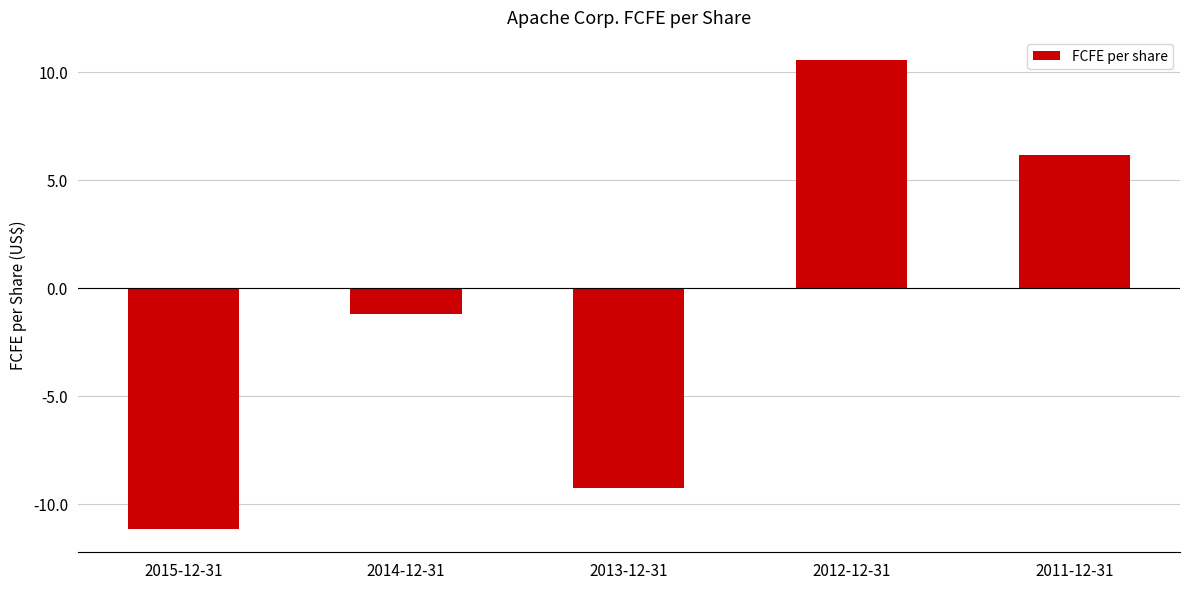

What is the label of the 3rd bar from the left?

2013-12-31